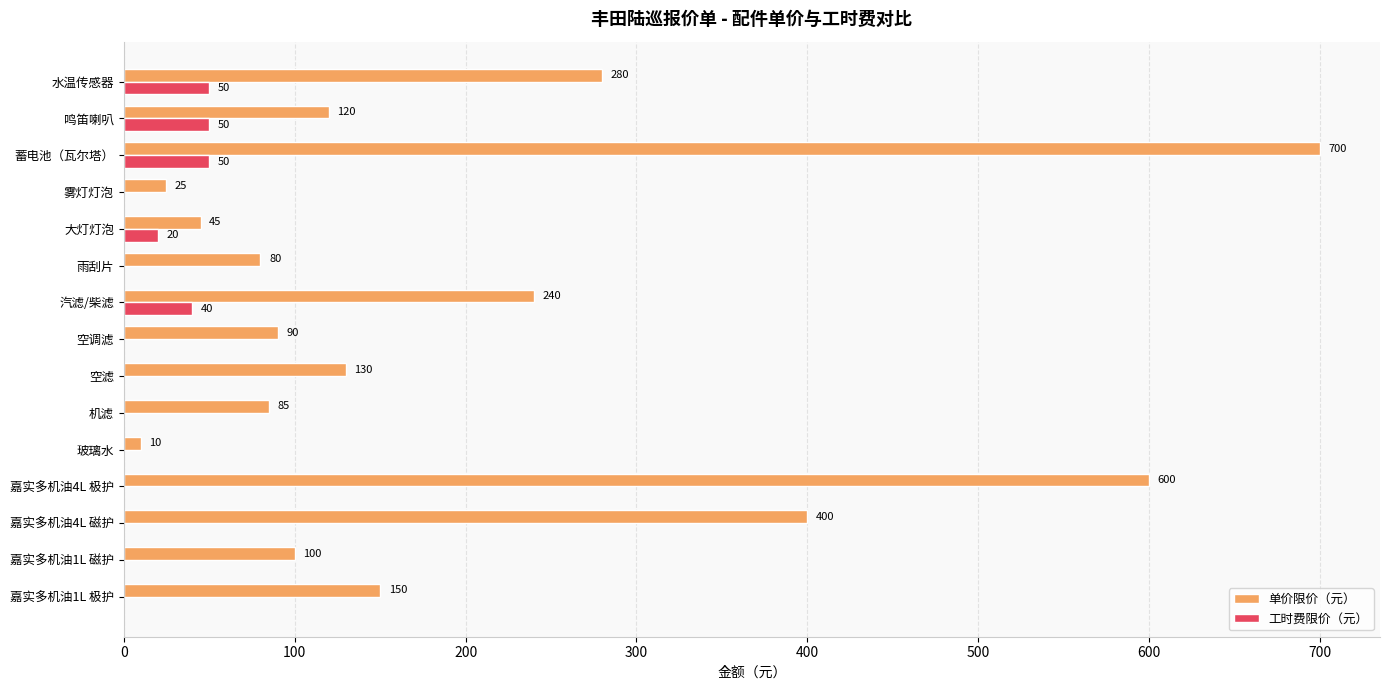

Is the value of 单价限价（元） at 嘉实多机油4L 极护 greater than the value of 工时费限价（元） at 嘉实多机油4L 极护?

Yes